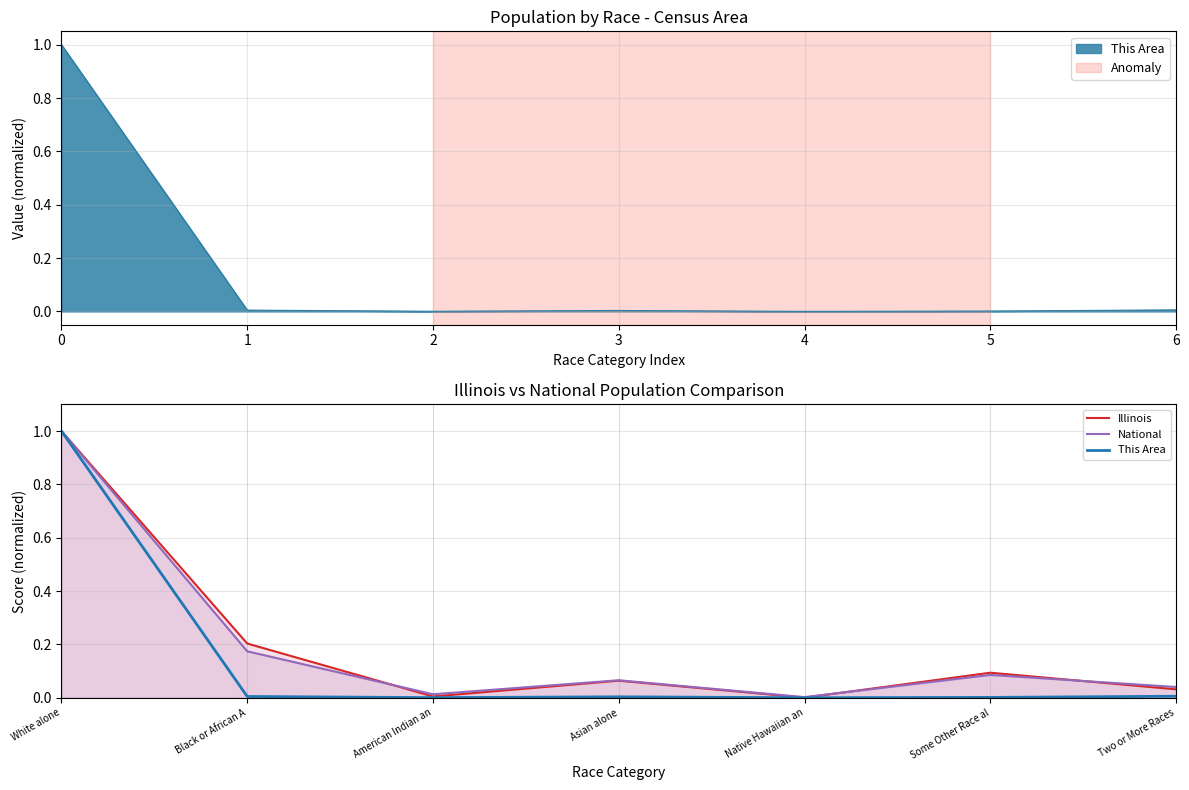

What is the sum of the National values at Black or African A and White alone?

1.2